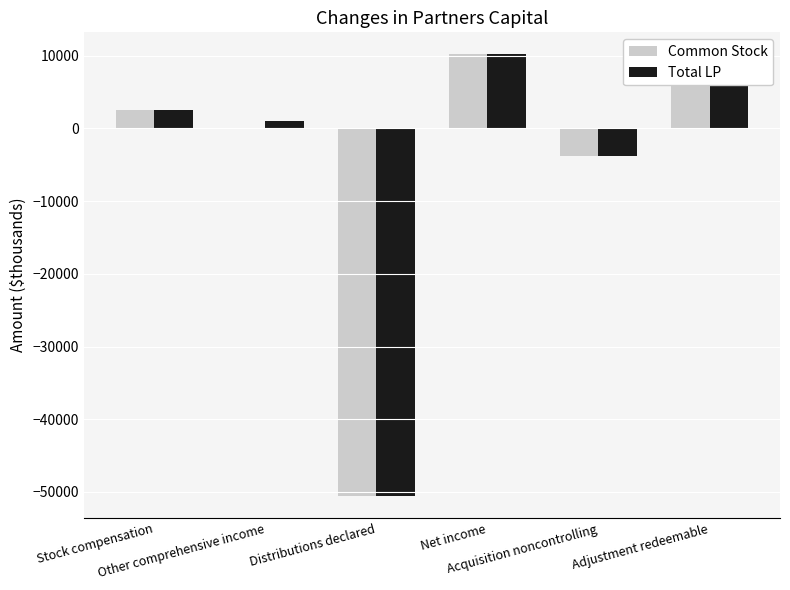

The value of Common Stock at Stock compensation is 2598. True or false?

True